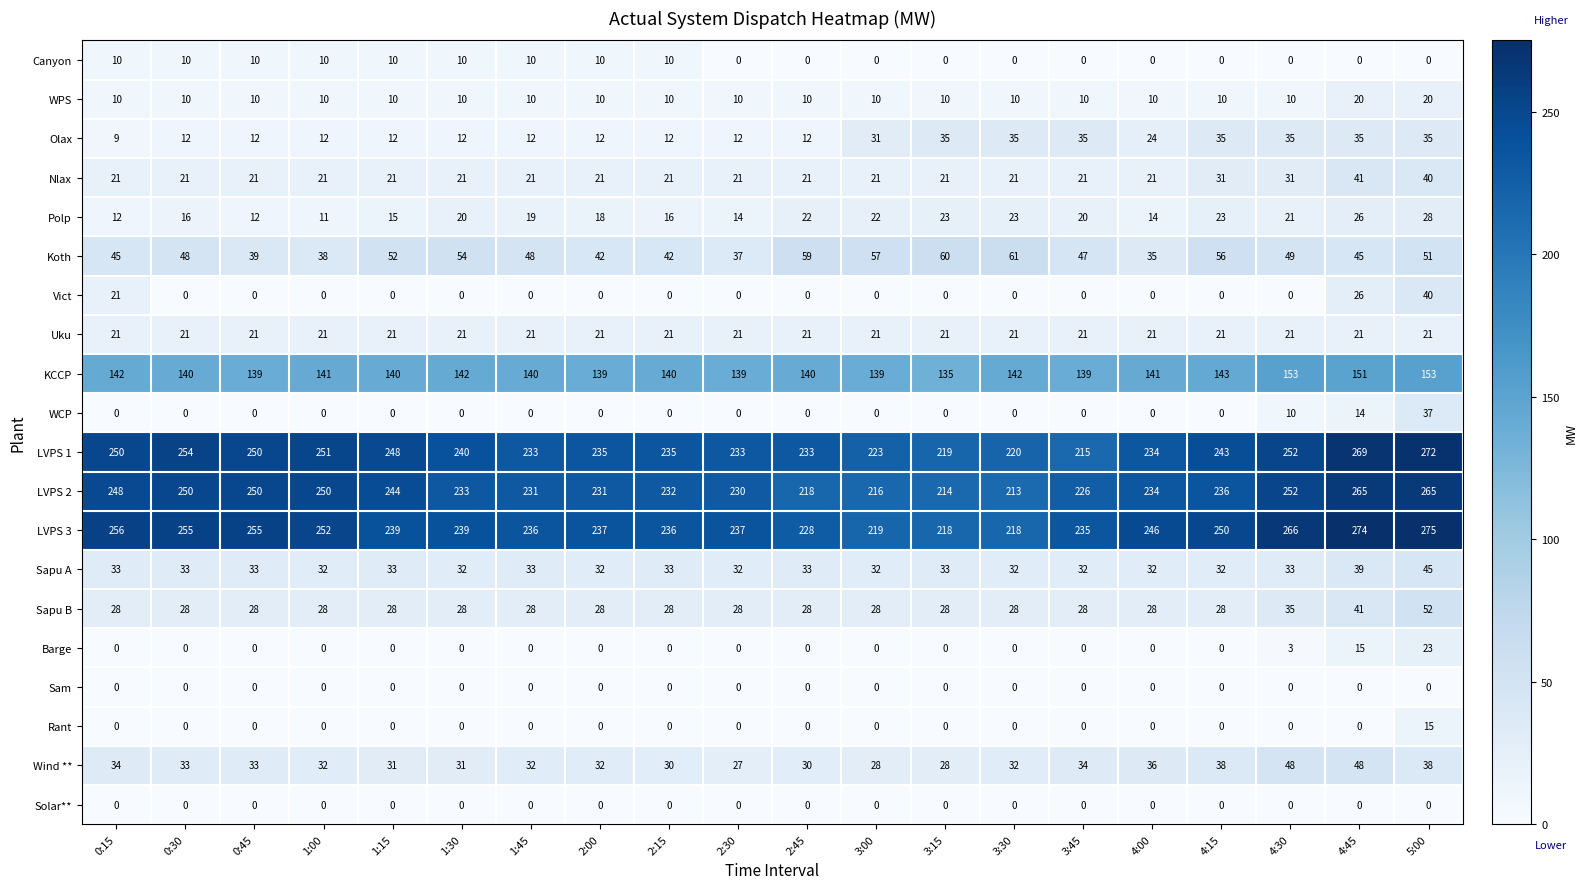

Where is Olax nearest to the value 22?

4:00